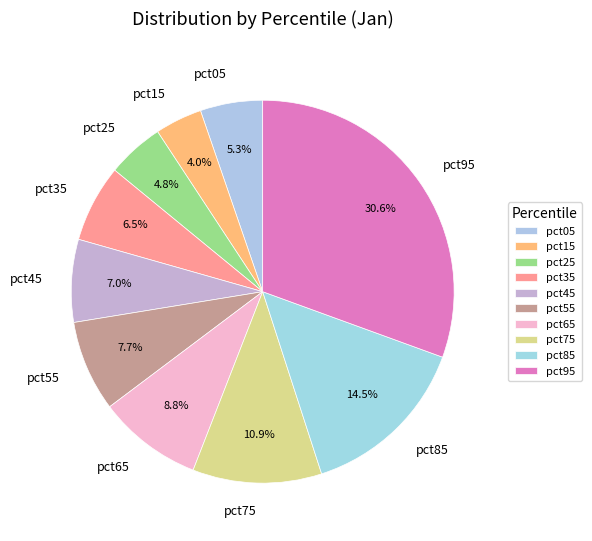

The pct25 slice represents 5% of the pie. True or false?

True